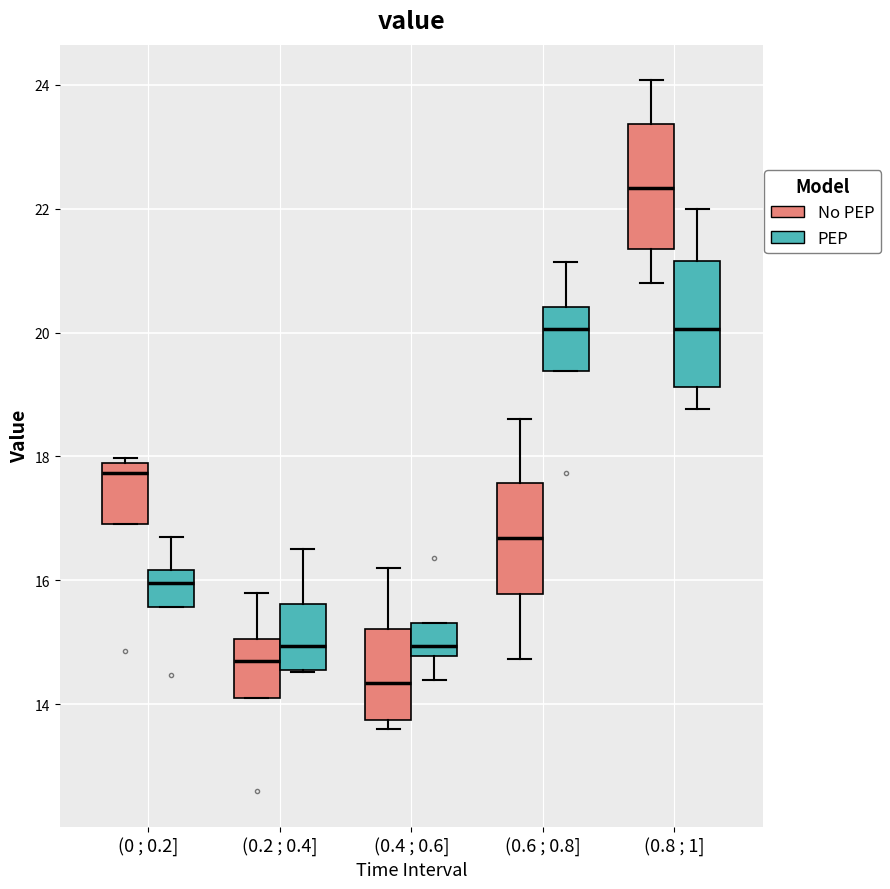

Reading left to right, transcribe this box plot: for each box, give where its median line is, the range the box spans, and where its two whiskers end, as read against the y-axis. The values are not printed on the chart, so give them approximately, as read against the axis.

(0 ; 0.2] (No PEP): median 17.8 (just below the box's upper edge), box 17.0 to 17.8, whiskers 17.0 to 18.0
(0 ; 0.2] (PEP): median 16.0, box 15.6 to 16.2, whiskers 15.6 to 16.8
(0.2 ; 0.4] (No PEP): median 14.8, box 14.2 to 15.0, whiskers 14.2 to 15.8
(0.2 ; 0.4] (PEP): median 15.0, box 14.6 to 15.6, whiskers 14.6 to 16.6
(0.4 ; 0.6] (No PEP): median 14.4, box 13.8 to 15.2, whiskers 13.6 to 16.2
(0.4 ; 0.6] (PEP): median 15.0, box 14.8 to 15.4, whiskers 14.4 to 15.4
(0.6 ; 0.8] (No PEP): median 16.6, box 15.8 to 17.6, whiskers 14.8 to 18.6
(0.6 ; 0.8] (PEP): median 20.0, box 19.4 to 20.4, whiskers 19.4 to 21.2
(0.8 ; 1] (No PEP): median 22.4, box 21.4 to 23.4, whiskers 20.8 to 24.0
(0.8 ; 1] (PEP): median 20.0, box 19.2 to 21.2, whiskers 18.8 to 22.0